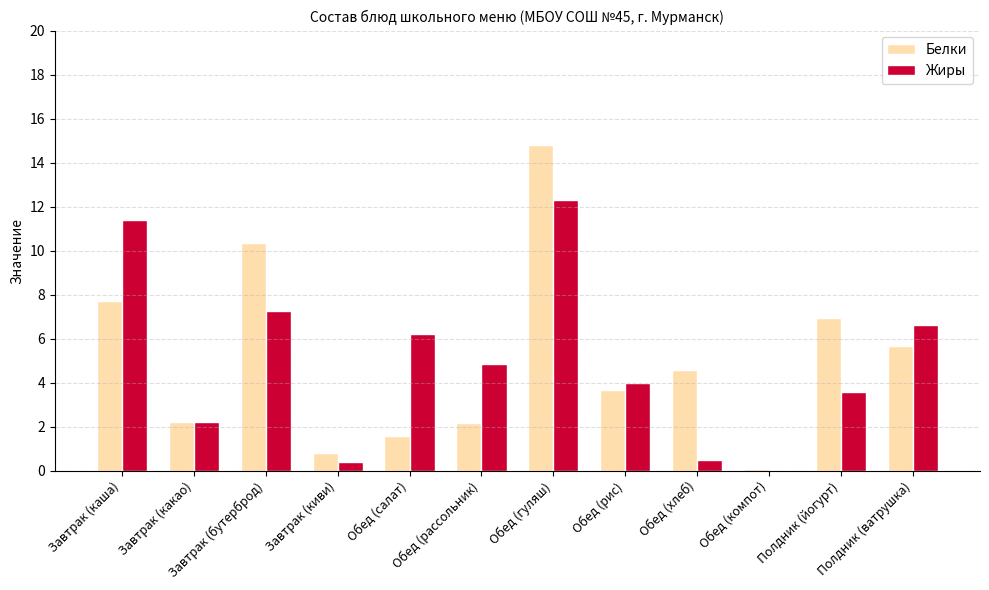

How many data points does each series have?

12